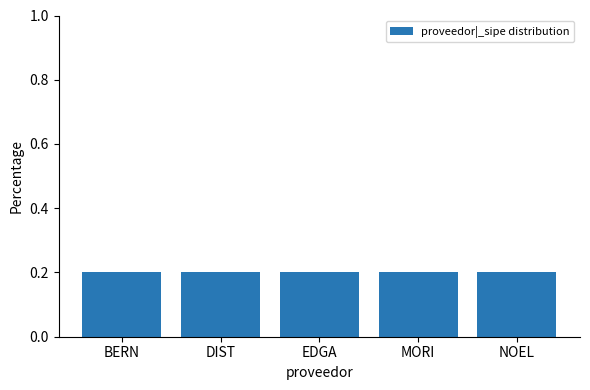

The chart shows a value of 4059624 at NOELIA PEREIRA CHAMORRO. True or false?

False